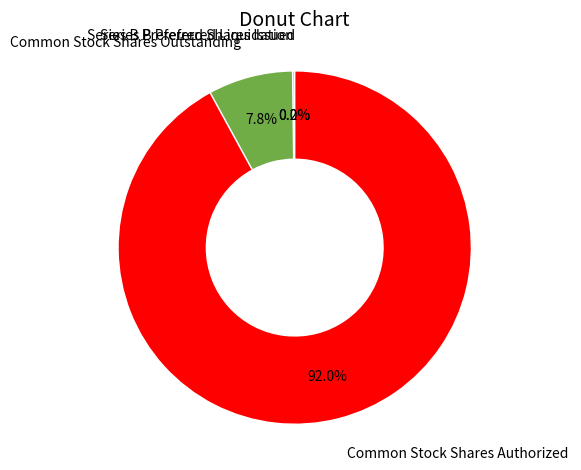

Is Common Stock Shares Authorized the majority of the pie?

Yes